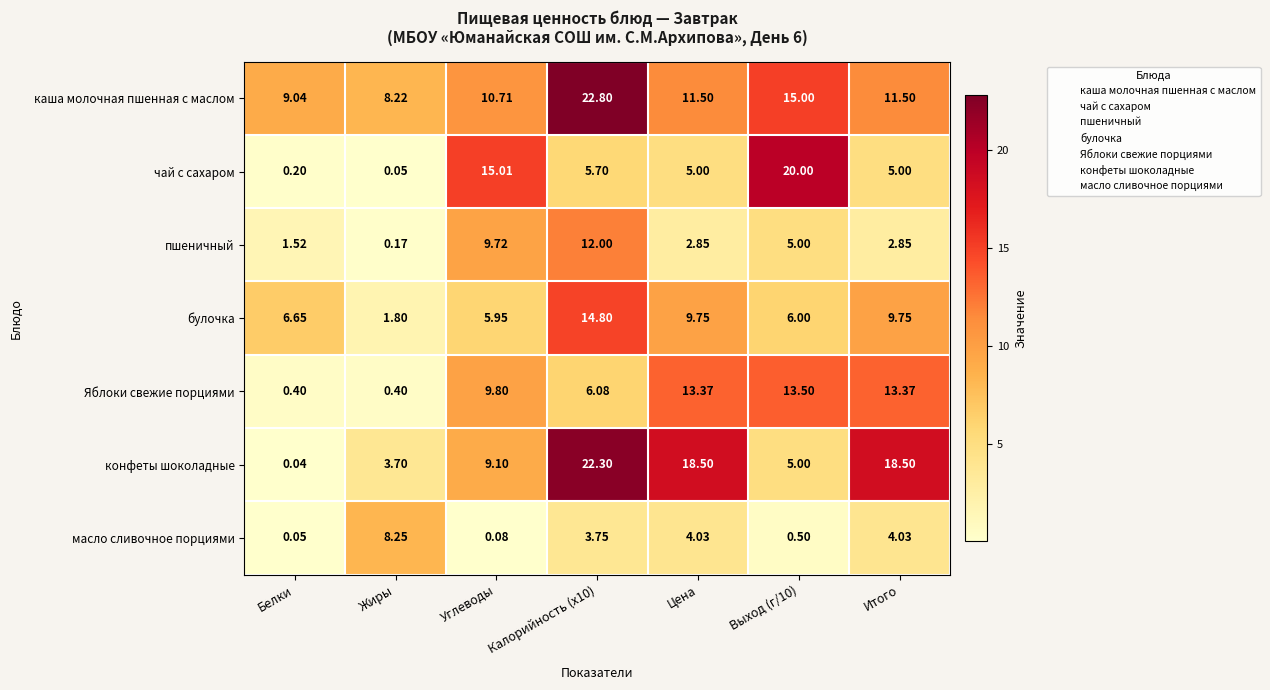

Is the value of масло сливочное порциями at Белки greater than the value of конфеты шоколадные at Жиры?

No